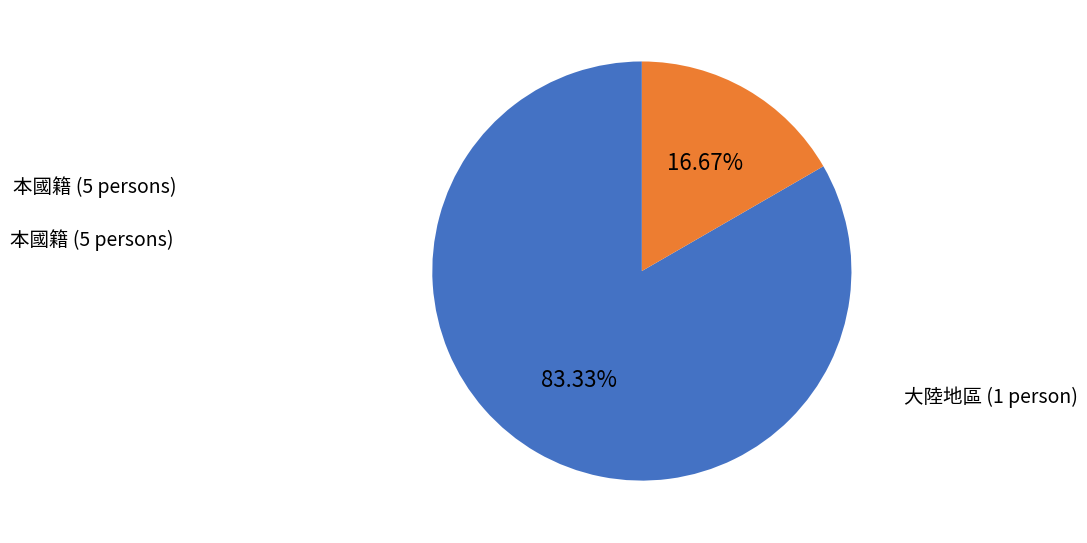

What percentage is the 大陸地區 slice, to the nearest percent?

17%